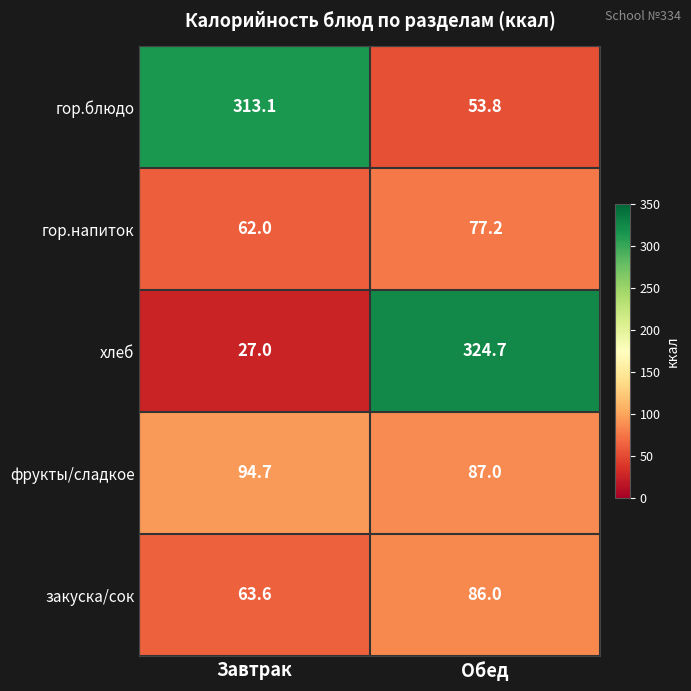

Which series has the widest spread of values?

хлеб